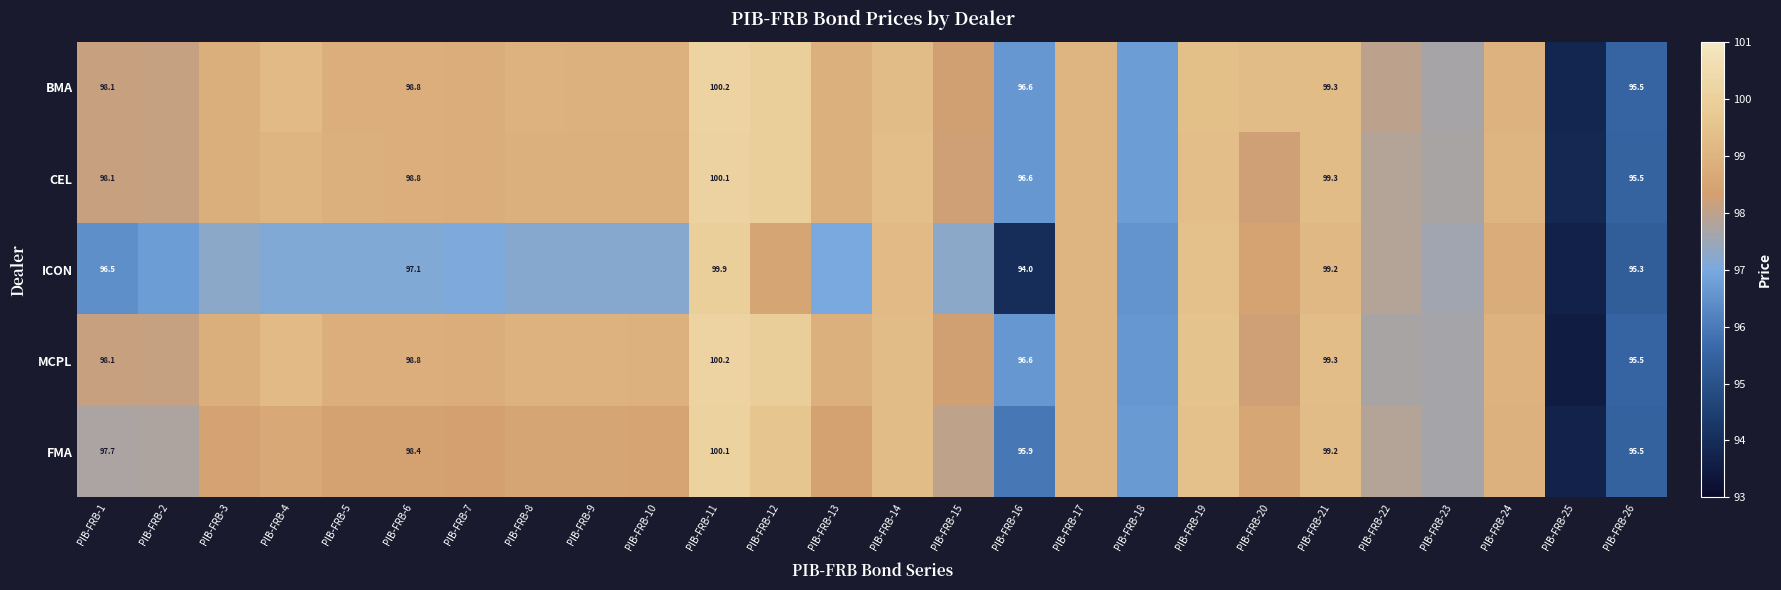

At how many categories does at least one series exceed 98?

20